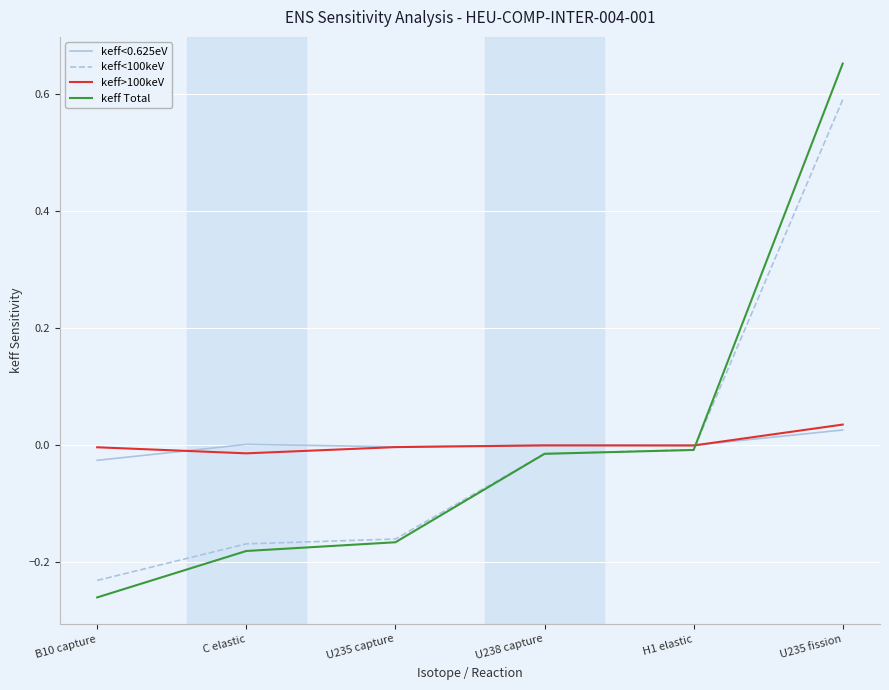

Which category has the lowest value in the keff Total series?

B10 capture